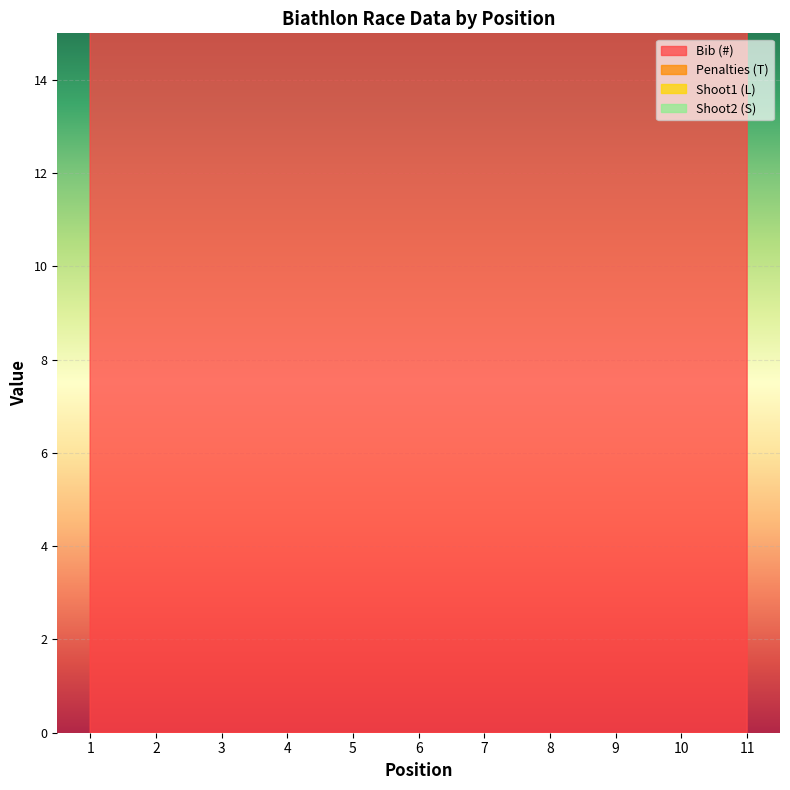

How many Shoot1 (L) values are between 1 and 2?

10